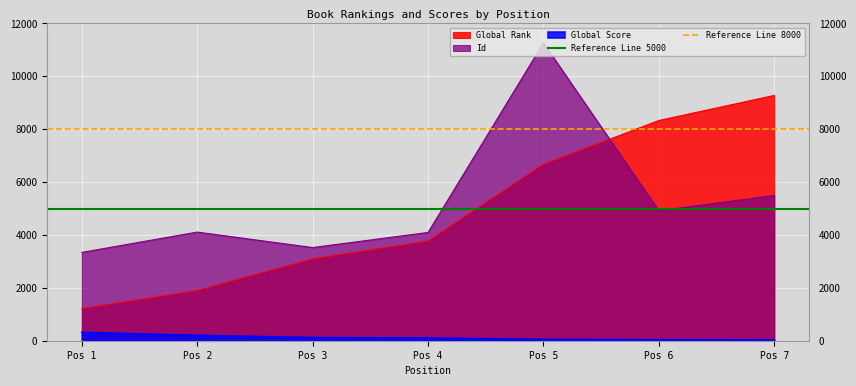

Where do Id and Global Rank first cross each other?

Pos 5 and Pos 6